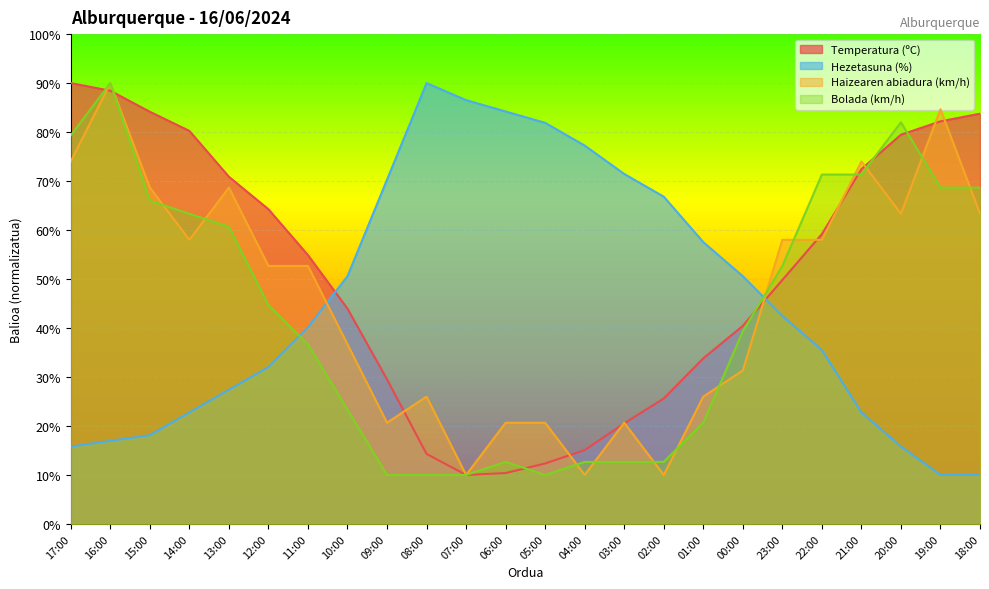

What are all the series names shown in the legend?

Temperatura (ºC), Hezetasuna (%), Haizearen abiadura (km/h), Bolada (km/h)